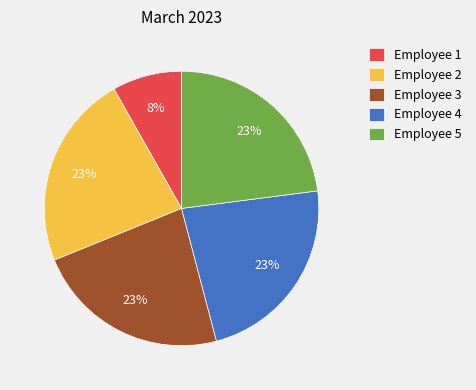

Is the sum of Employee 2 and Employee 5 greater than half?

No